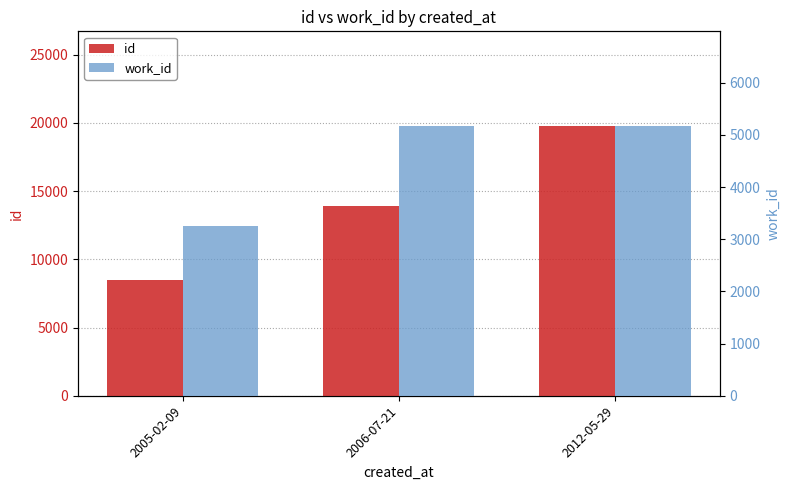

What is the sum of all work_id values?

13614